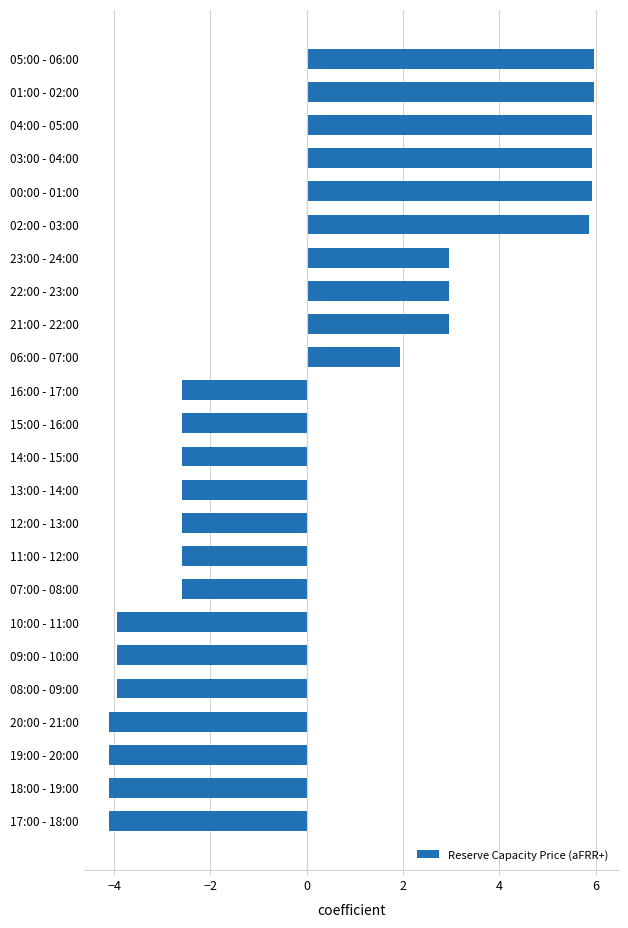

At which label is the value closest to 0?

06:00 - 07:00